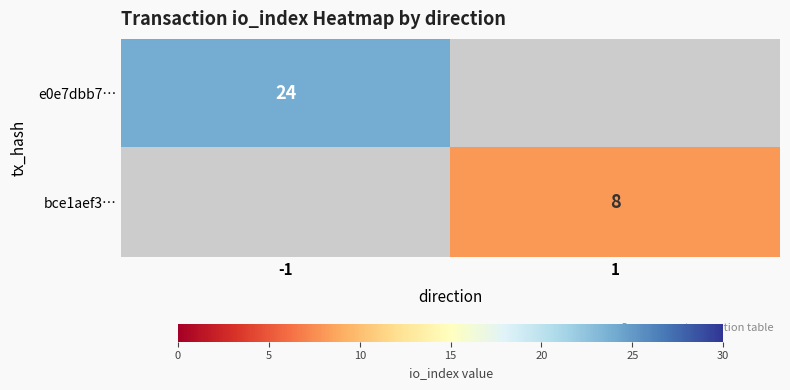

Is it true that e0e7dbb7… equals 24 at -1?

True